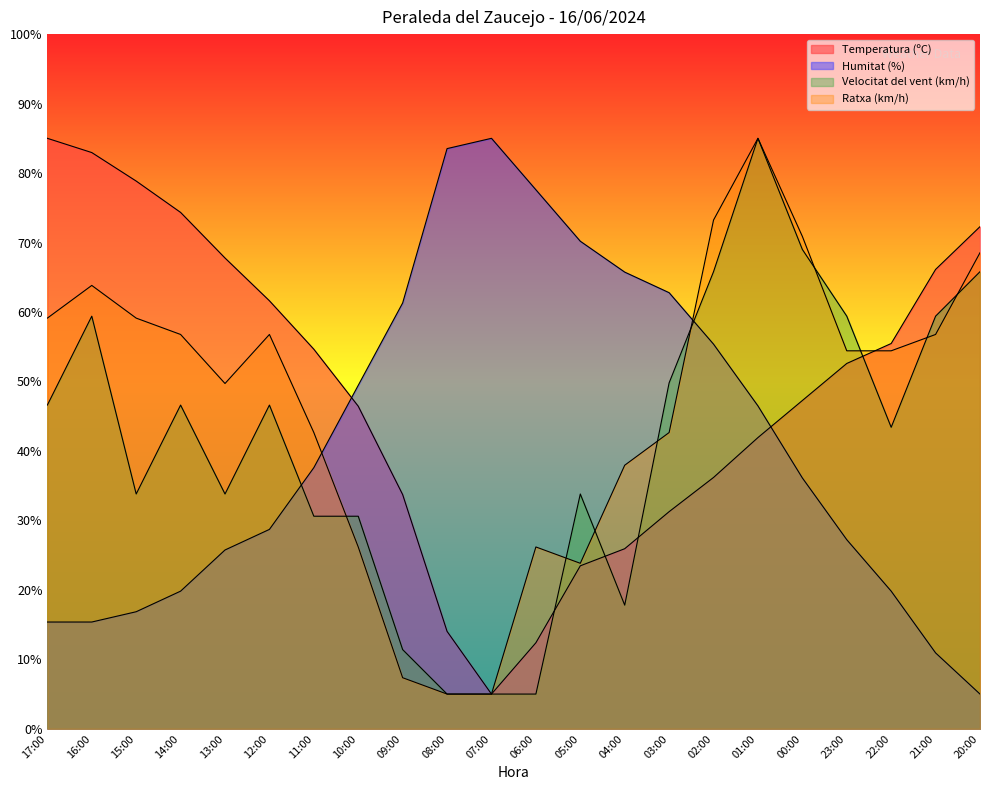

What position from the right is 08:00?

13